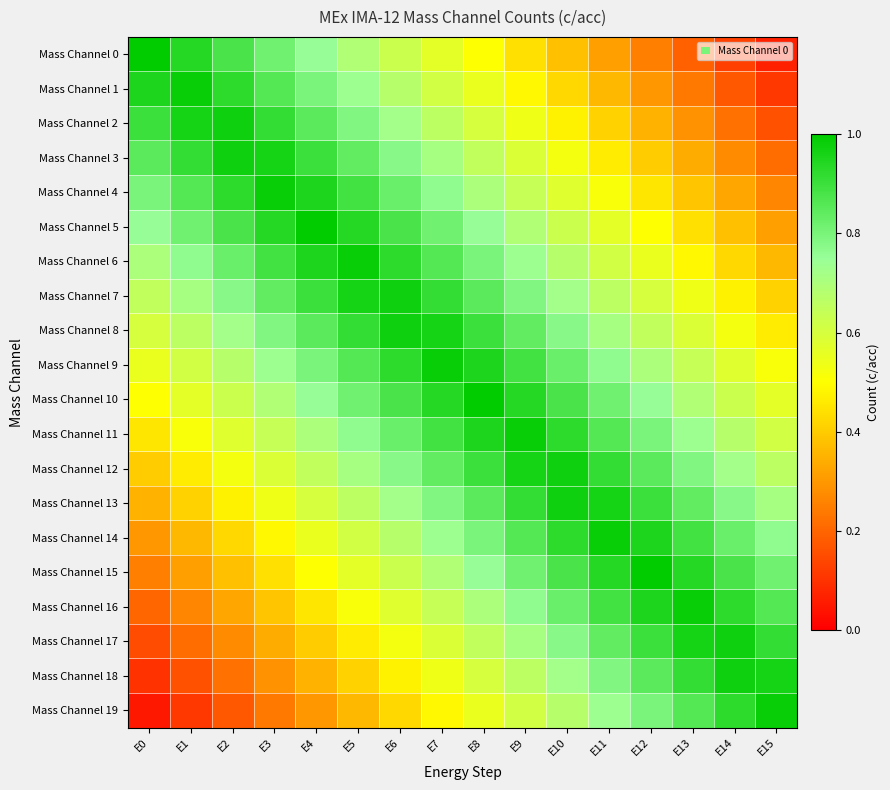

At how many categories does at least one series exceed 0?

16